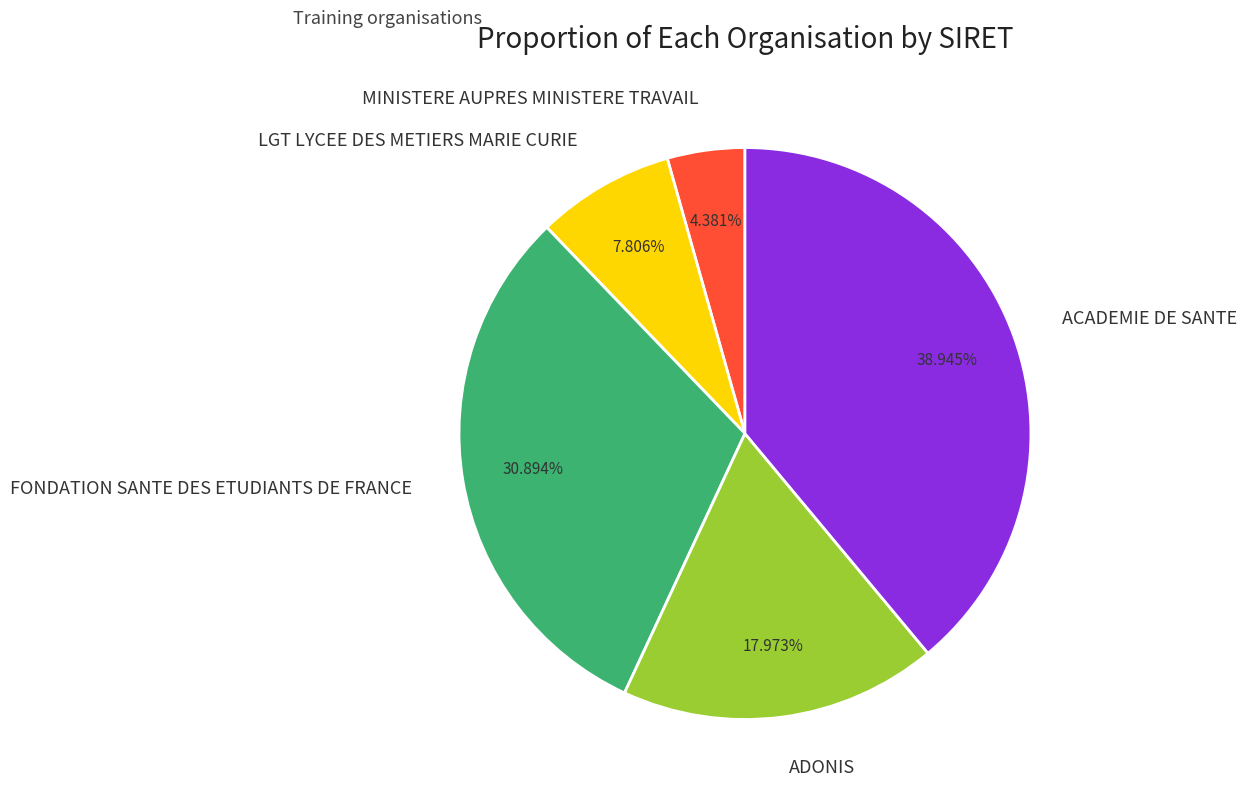

What is the smallest slice in the pie chart?

MINISTERE AUPRES MINISTERE TRAVAIL